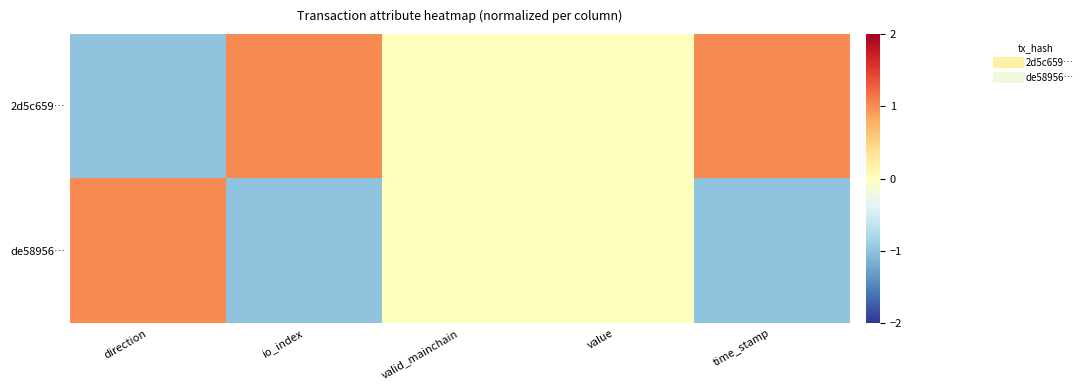

Between direction and valid_mainchain, which is larger?

valid_mainchain